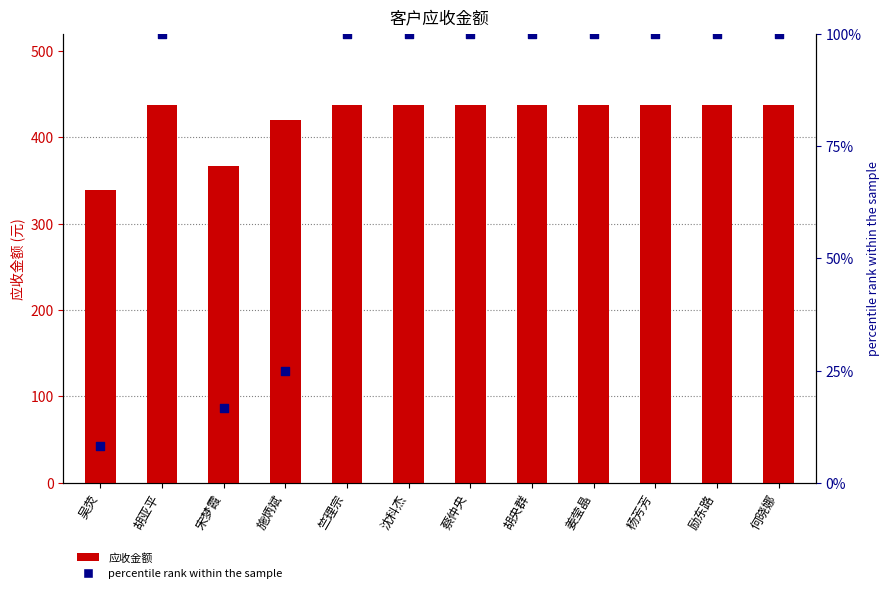

Which series has the largest total across all categories?

应收金额